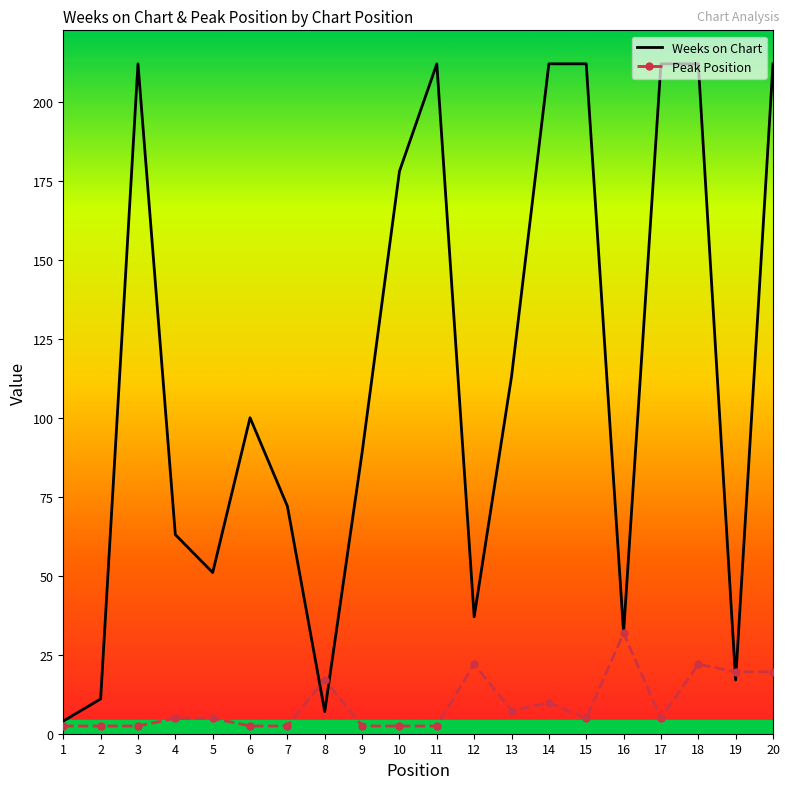

Where is Peak Position nearest to the value 17?

8